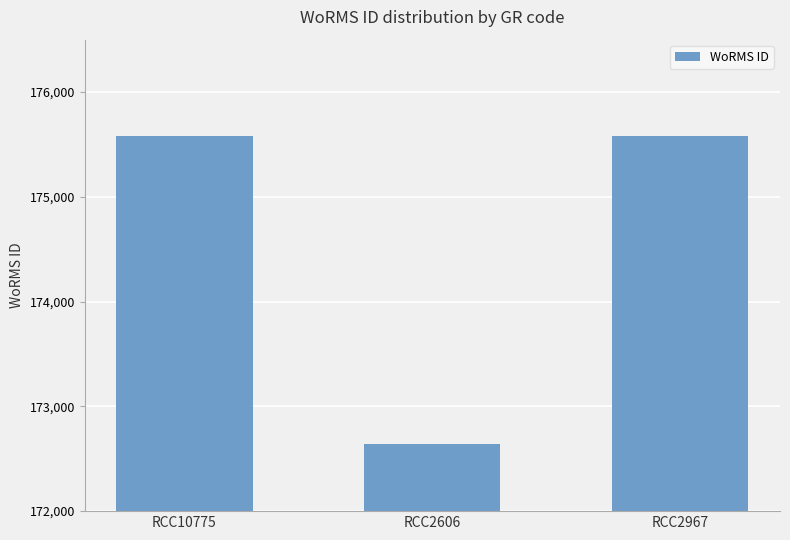

What is the label of the 1st bar from the right?

RCC2967